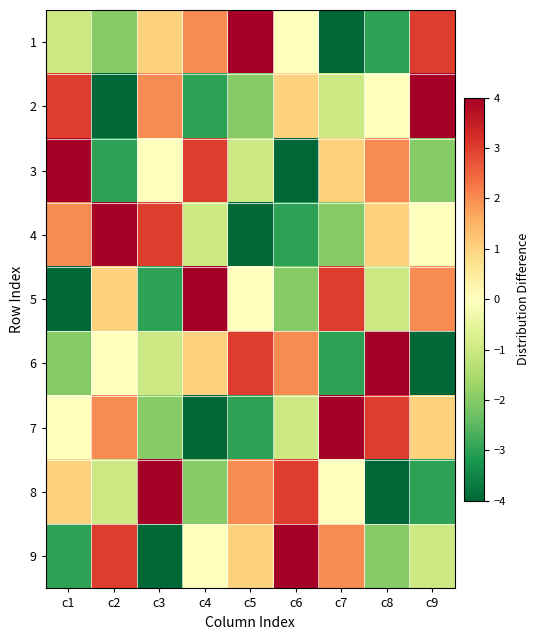

Reading left to right, list all the values displayed in this chart.

1: c1=-1	c2=-2	c3=1	c4=2	c5=4	c6=0	c7=-4	c8=-3	c9=3
2: c1=3	c2=-4	c3=2	c4=-3	c5=-2	c6=1	c7=-1	c8=0	c9=4
3: c1=4	c2=-3	c3=0	c4=3	c5=-1	c6=-4	c7=1	c8=2	c9=-2
4: c1=2	c2=4	c3=3	c4=-1	c5=-4	c6=-3	c7=-2	c8=1	c9=0
5: c1=-4	c2=1	c3=-3	c4=4	c5=0	c6=-2	c7=3	c8=-1	c9=2
6: c1=-2	c2=0	c3=-1	c4=1	c5=3	c6=2	c7=-3	c8=4	c9=-4
7: c1=0	c2=2	c3=-2	c4=-4	c5=-3	c6=-1	c7=4	c8=3	c9=1
8: c1=1	c2=-1	c3=4	c4=-2	c5=2	c6=3	c7=0	c8=-4	c9=-3
9: c1=-3	c2=3	c3=-4	c4=0	c5=1	c6=4	c7=2	c8=-2	c9=-1